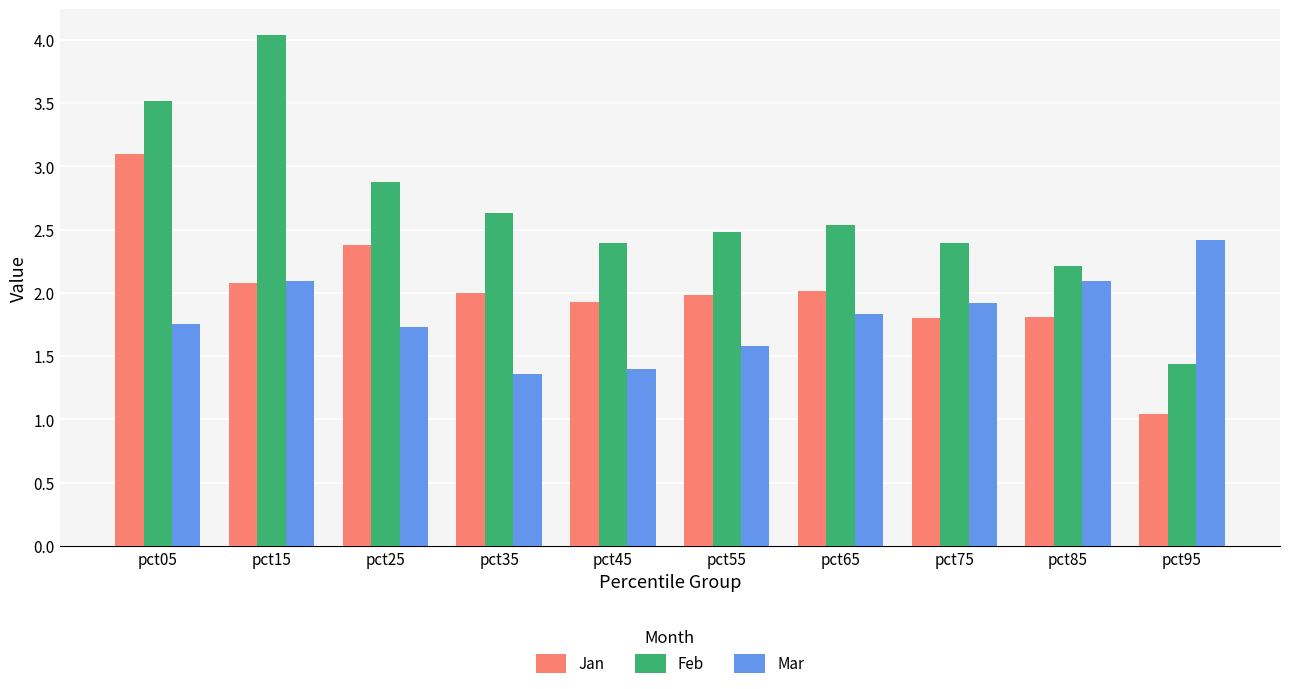

Which label corresponds to the largest value in the chart?

pct15